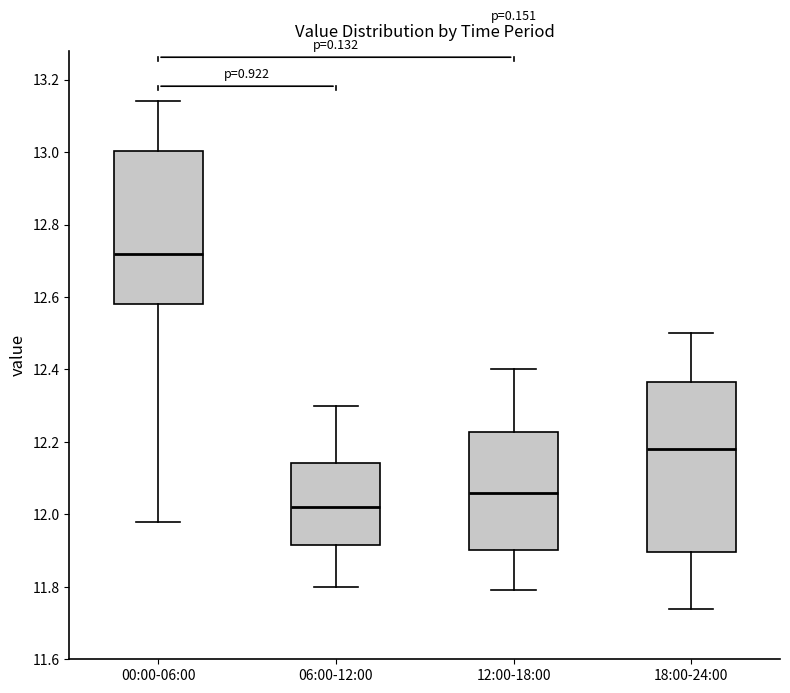

Where does the upper whisker of the box for 00:00-06:00 end on the y-axis? The values are not printed on the chart, so give them approximately, as read against the axis.

13.14